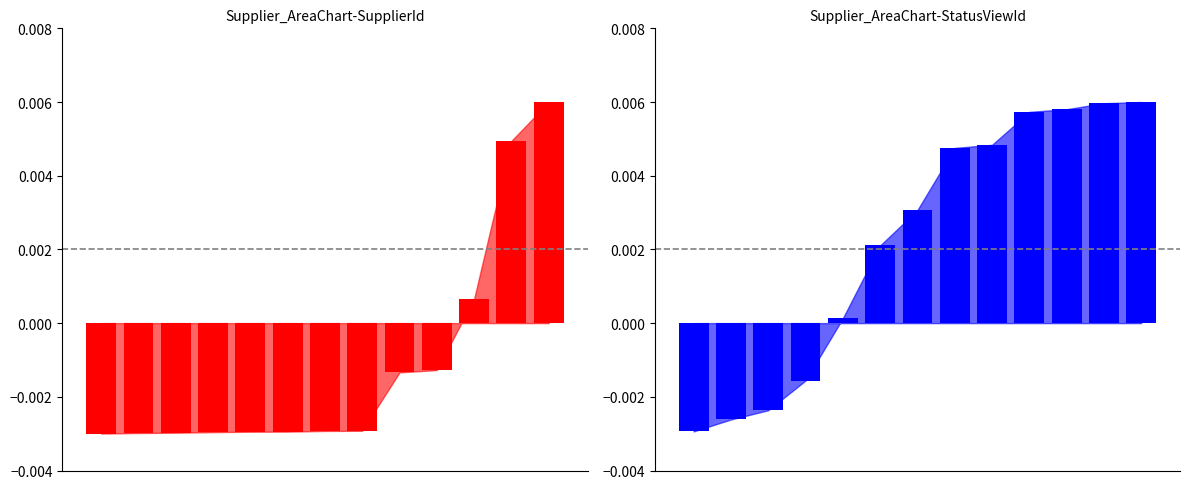

What are all the series names shown in the legend?

SupplierId, StatusViewId